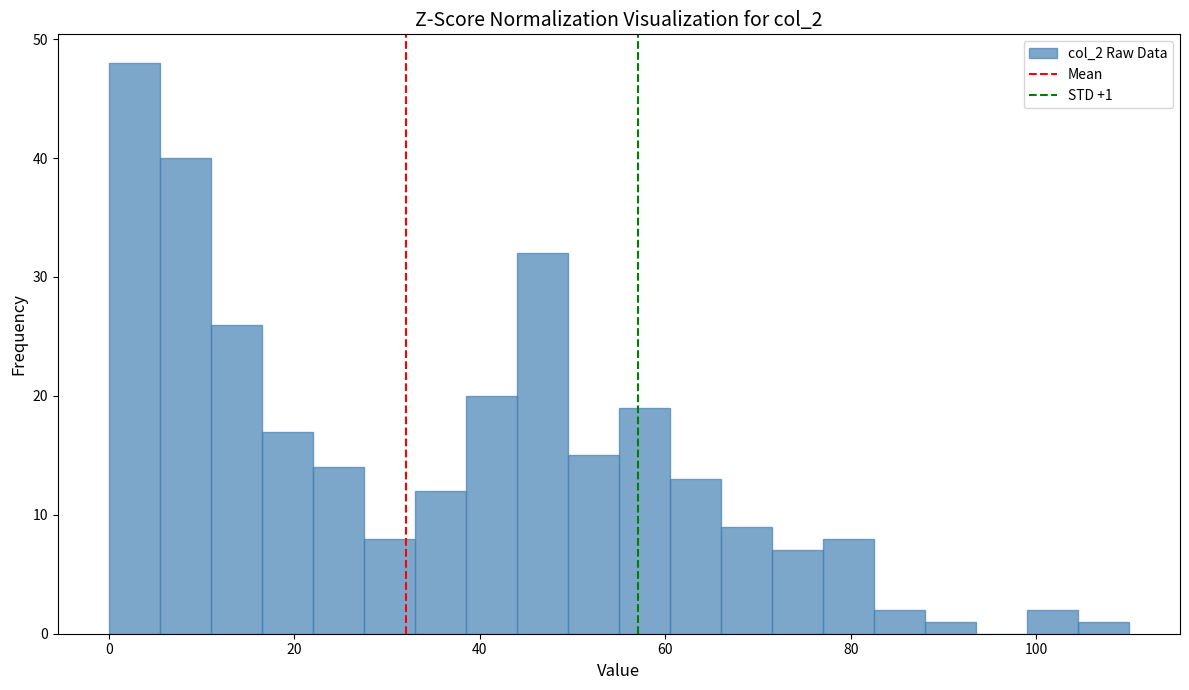

Read against the x-axis, roughly where is the centre of the tallest bar?

2